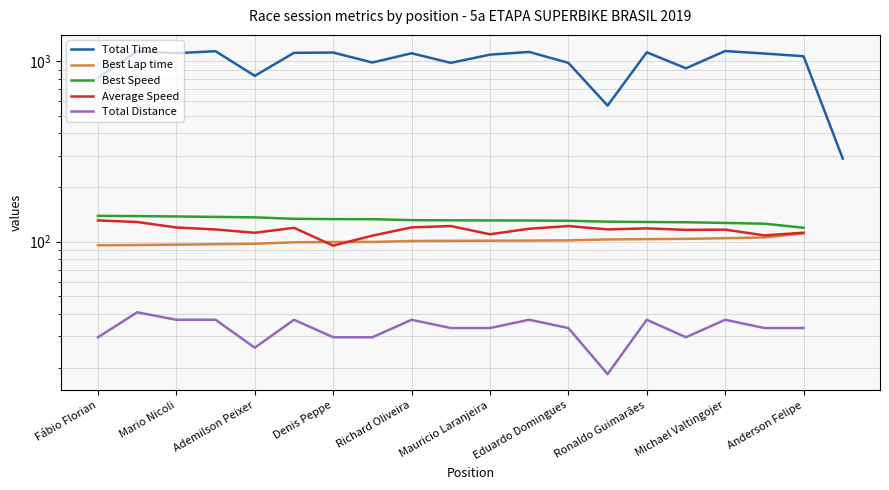

How many lines are shown in the chart?

5